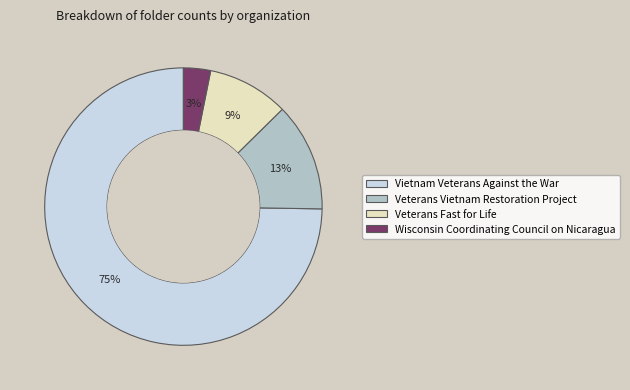

How many segments does this pie chart have?

4